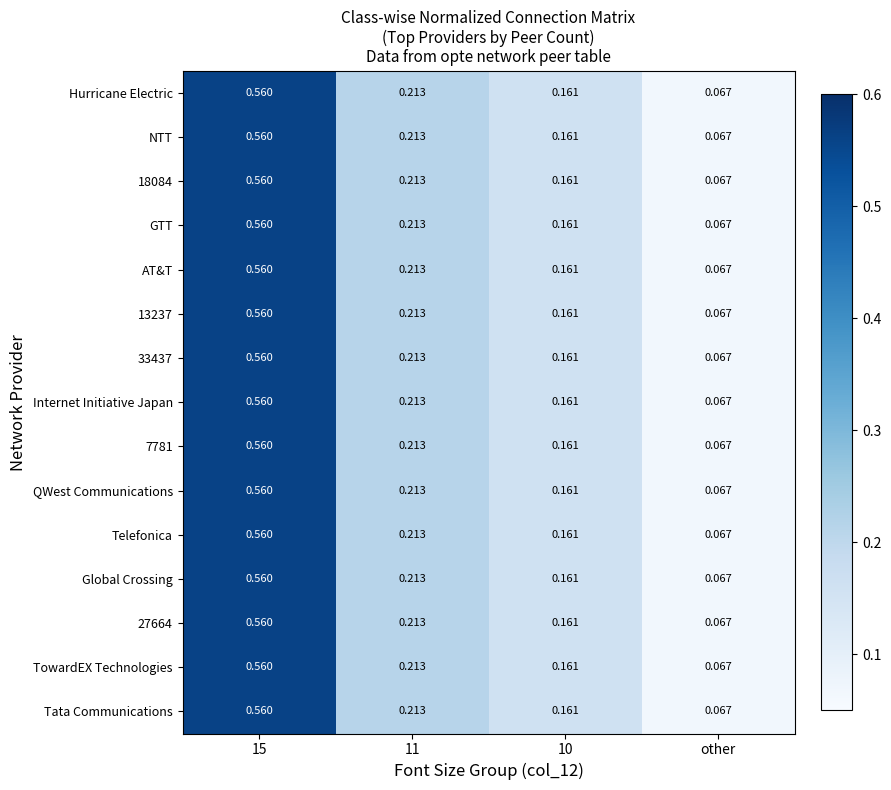

At which label is Internet Initiative Japan closest to 0?

other